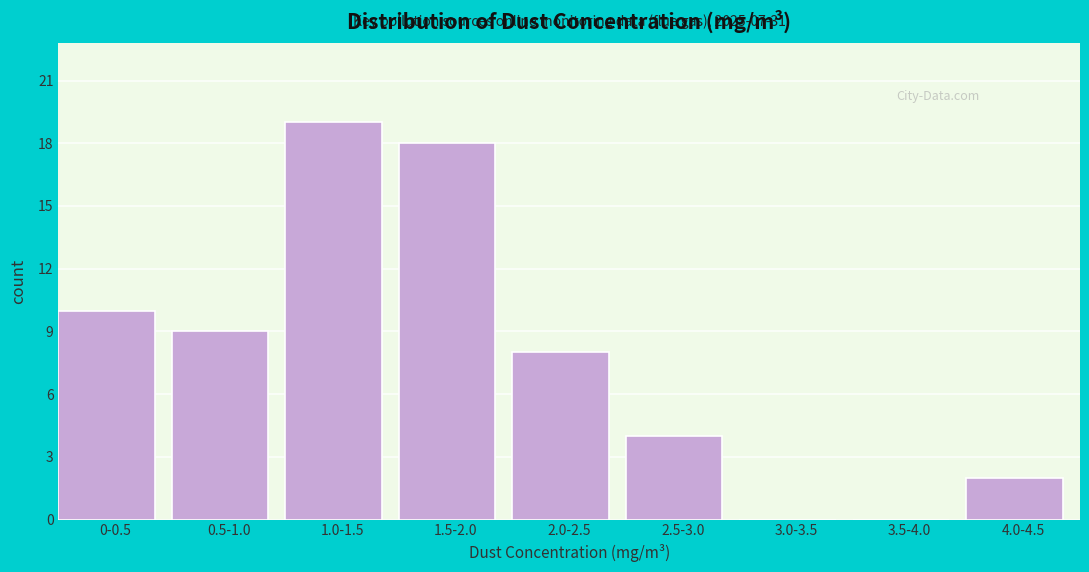

Reading left to right, list all the values displayed in this chart.

0-0.5=10	0.5-1.0=9	1.0-1.5=19	1.5-2.0=18	2.0-2.5=8	2.5-3.0=4	3.0-3.5=0	3.5-4.0=0	4.0-4.5=2